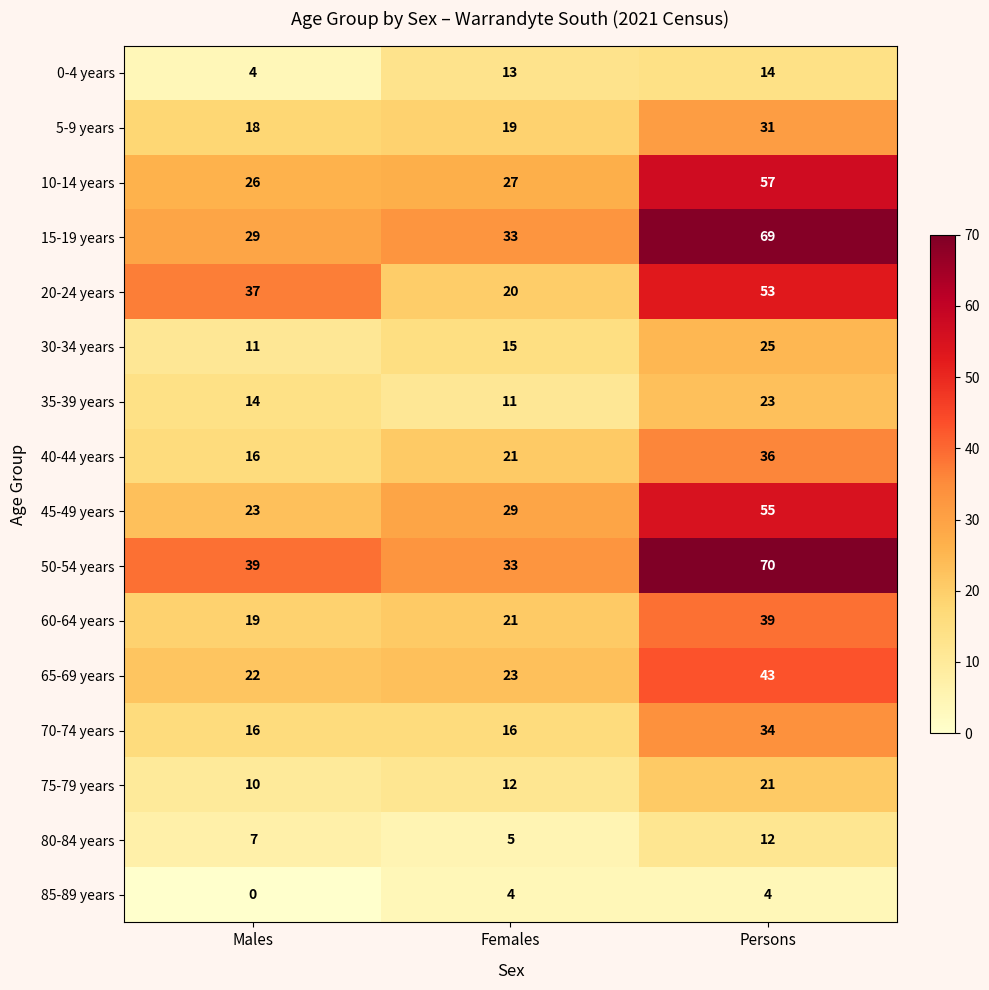

Count the 40-44 years values in the range 16 to 36.

3